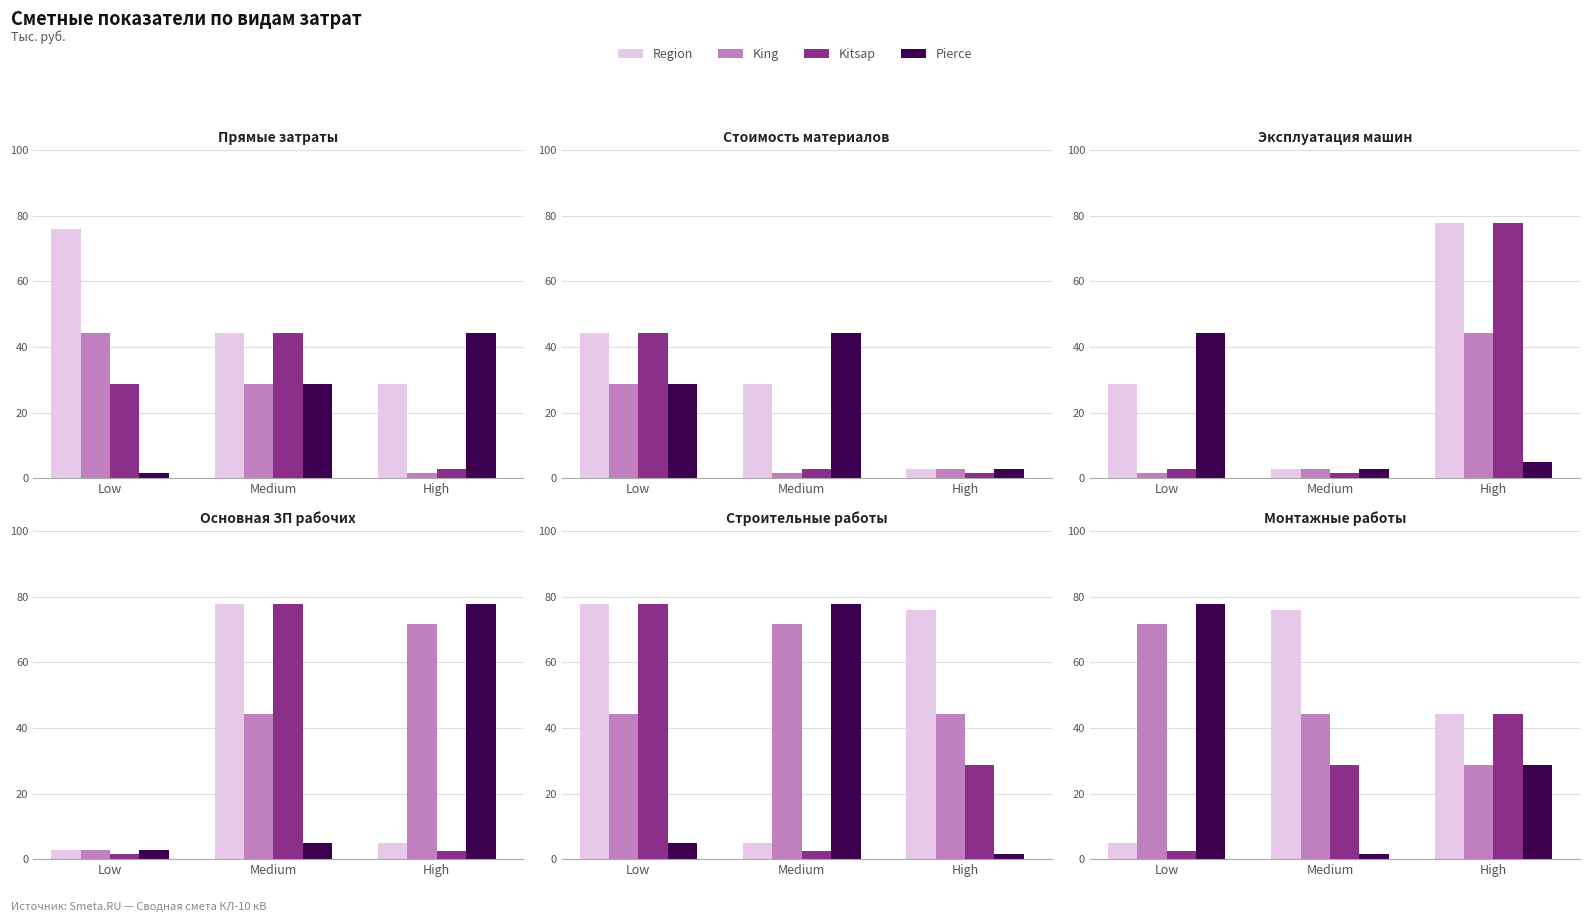

List the labels in order of Pierce value, largest first.

Low, High, Medium